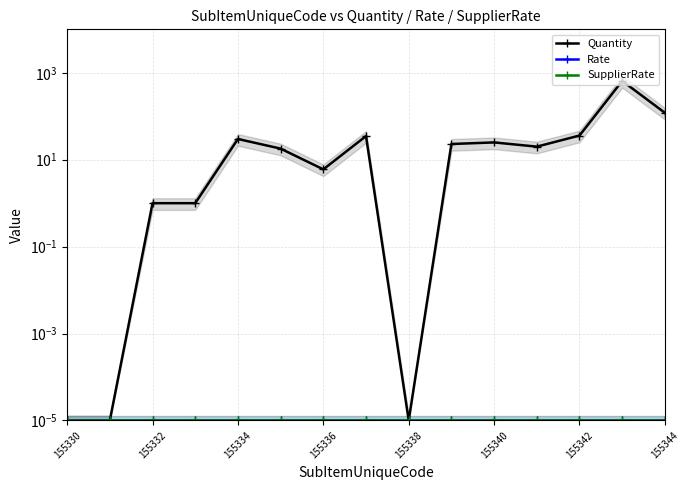

The value of SupplierRate at 155330 is 0.0. True or false?

False